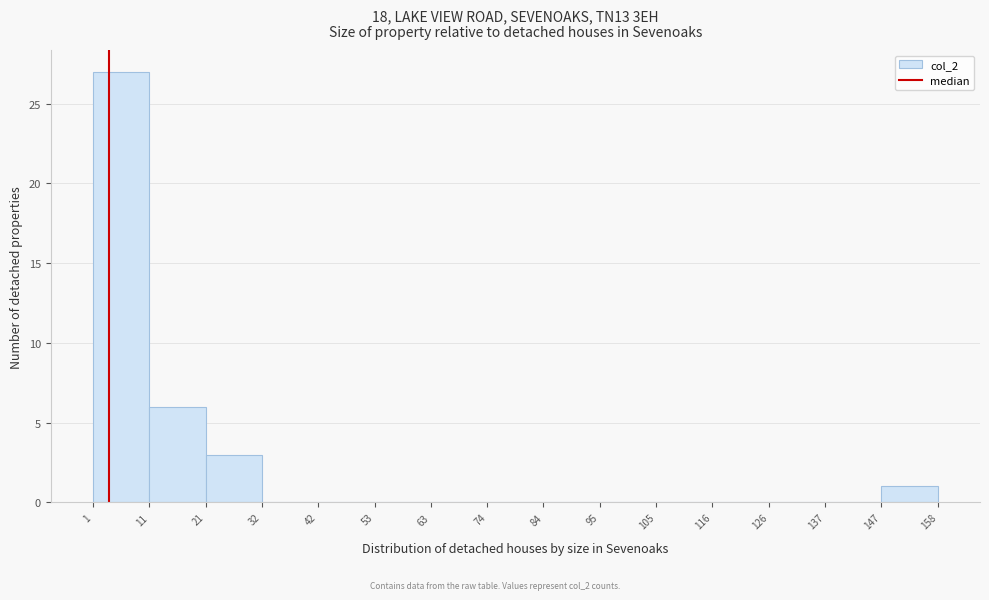

Reading left to right, transcribe this chart: for each bar, give the range it covers on the x-axis and its height. The values are not printed on the chart, so give them approximately, as read against the axis.

1 to 11: 27
11 to 21: 6
21 to 32: 3
32 to 42: 0
42 to 53: 0
53 to 63: 0
63 to 74: 0
74 to 84: 0
84 to 95: 0
95 to 105: 0
105 to 116: 0
116 to 126: 0
126 to 137: 0
137 to 147: 0
147 to 158: 1